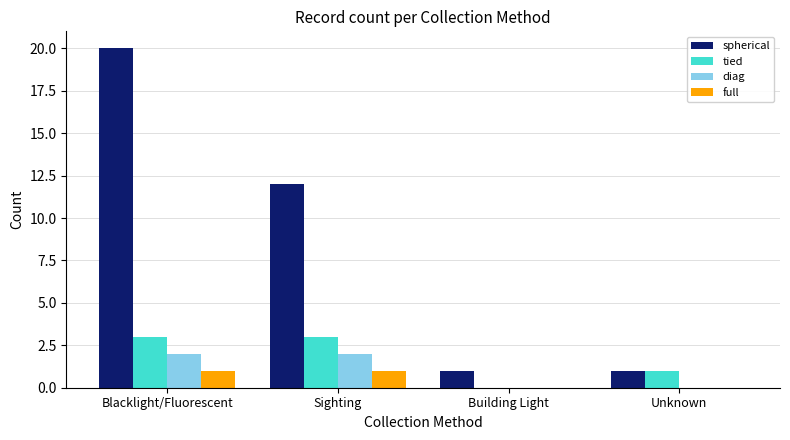

The tied series shows 3 at Blacklight/Fluorescent. True or false?

True